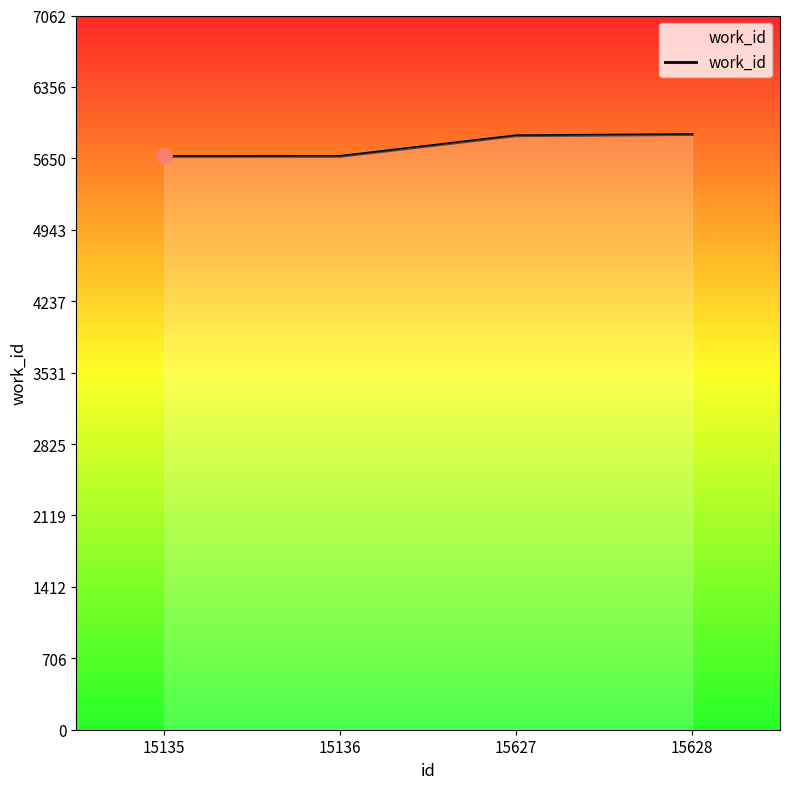

What is the change in value from 15135 to 15627?

+205